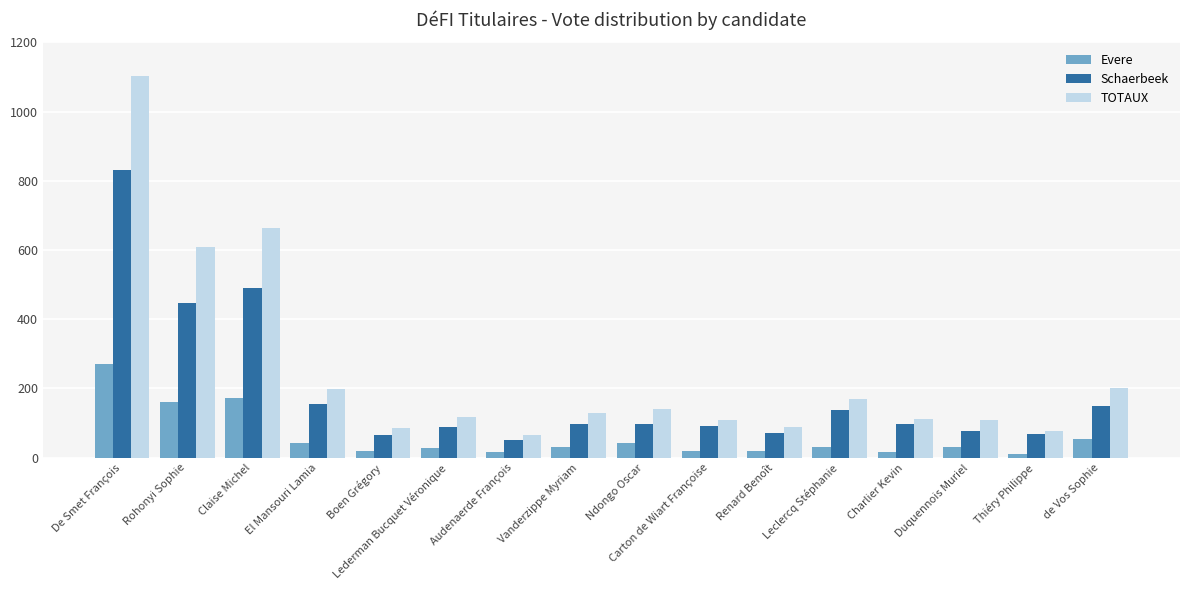

What is the maximum value for TOTAUX?

1102